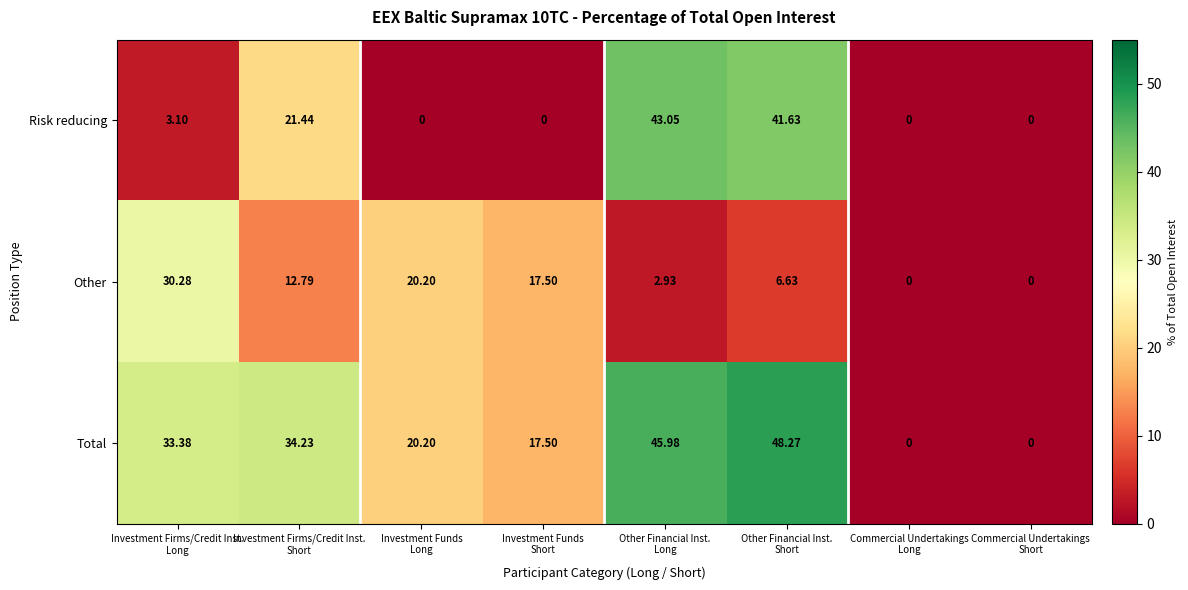

Which series has the largest range (max minus min)?

Total